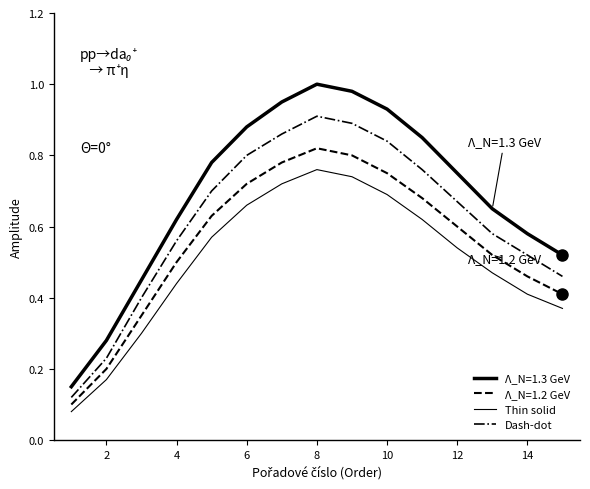

How many lines are shown in the chart?

4